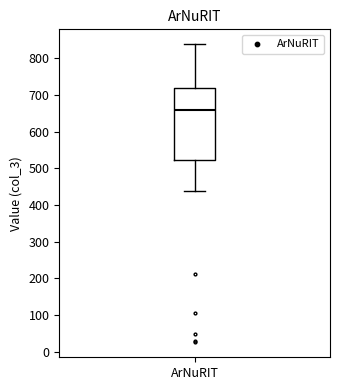

Transcribe this box plot: give where the median line is, the range the box spans, and where the two whiskers end, as read against the y-axis. The values are not printed on the chart, so give them approximately, as read against the axis.

median 660, box 520 to 720, whiskers 440 to 840